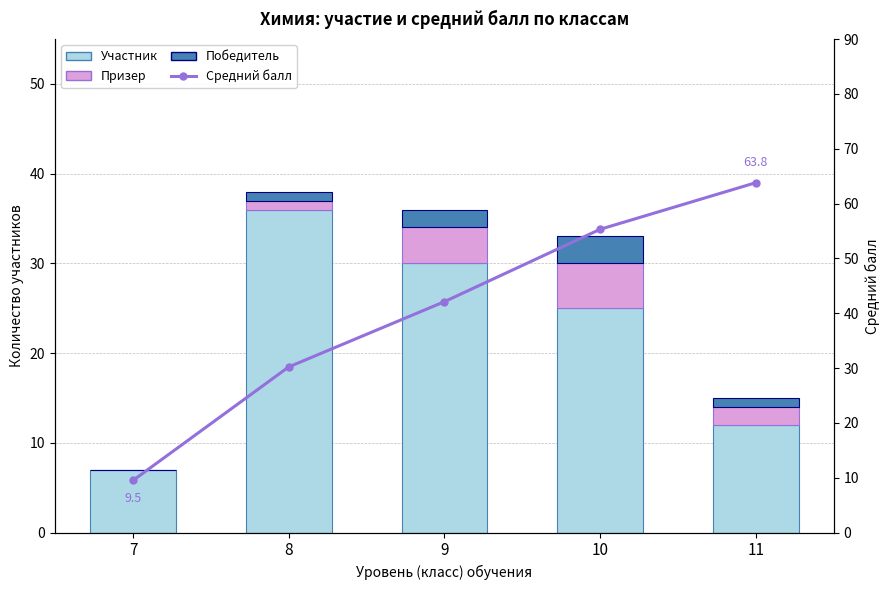

At how many categories does at least one series exceed 47?

2